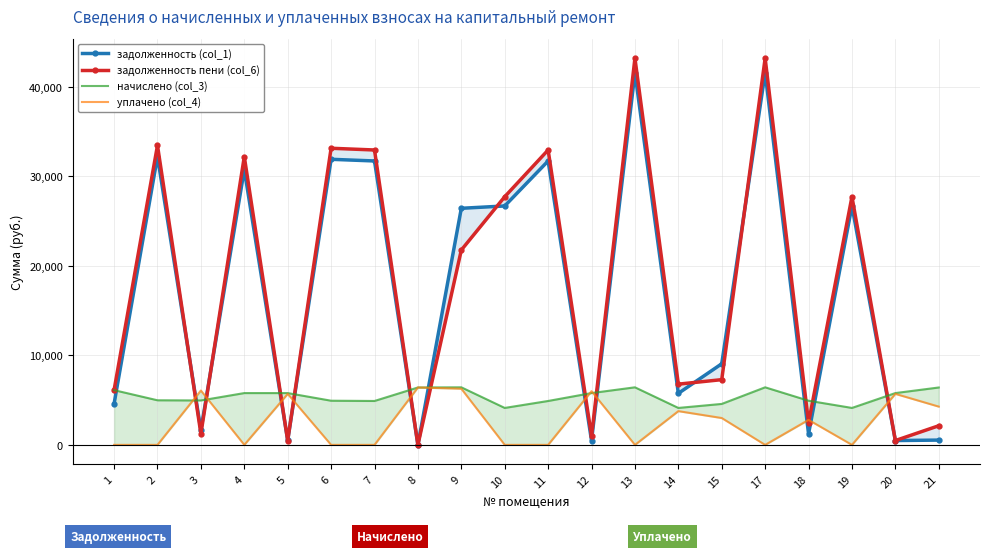

Rank the series by their maximum value, from highest to lowest.

задолженность пени (col_6), задолженность (col_1), начислено (col_3), уплачено (col_4)